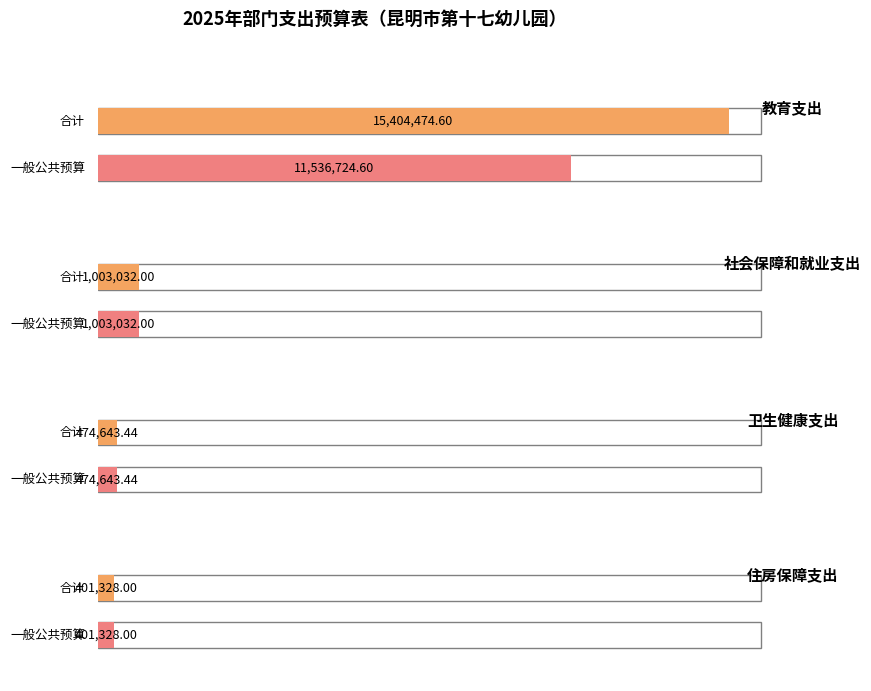

Between 卫生健康支出 and 住房保障支出, which is larger?

卫生健康支出